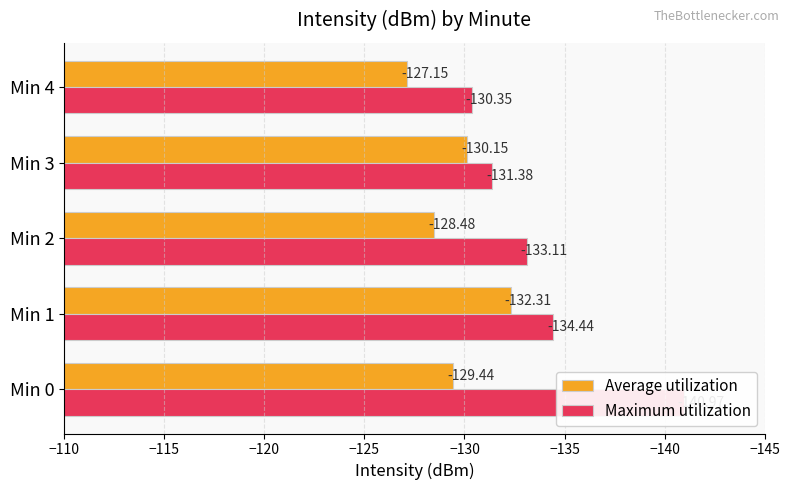

Which series has the largest range (max minus min)?

Maximum utilization